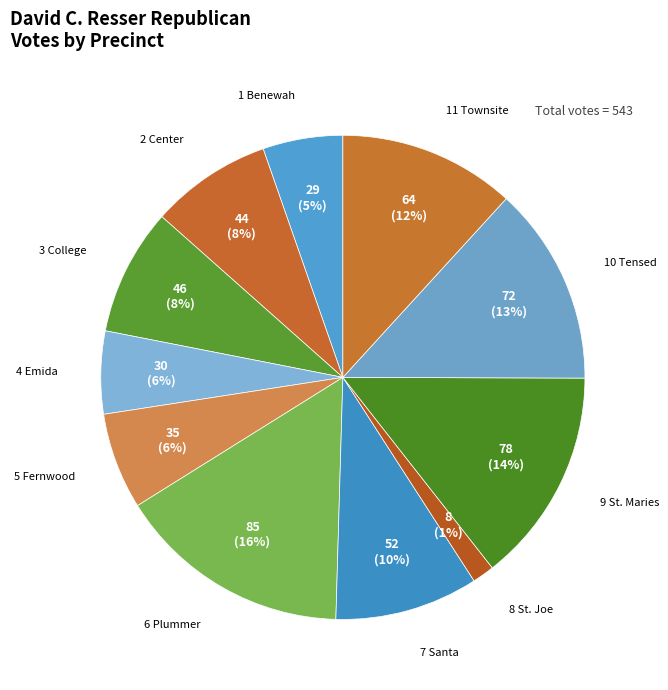

Rank the categories by value from highest to lowest.

6 Plummer, 9 St. Maries, 10 Tensed, 11 Townsite, 7 Santa, 3 College, 2 Center, 5 Fernwood, 4 Emida, 1 Benewah, 8 St. Joe